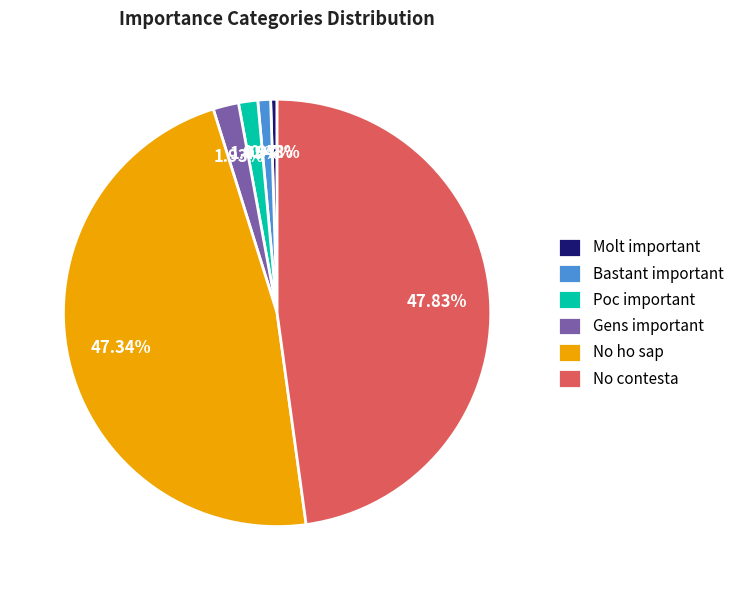

Is Bastant important the majority of the pie?

No